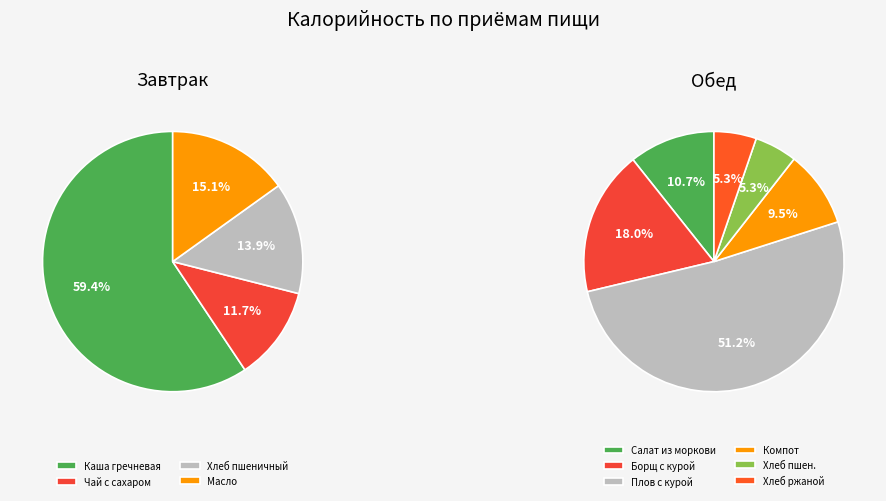

To the nearest percent, what is the difference between the Завтрак and Обед slice percentages?

33%